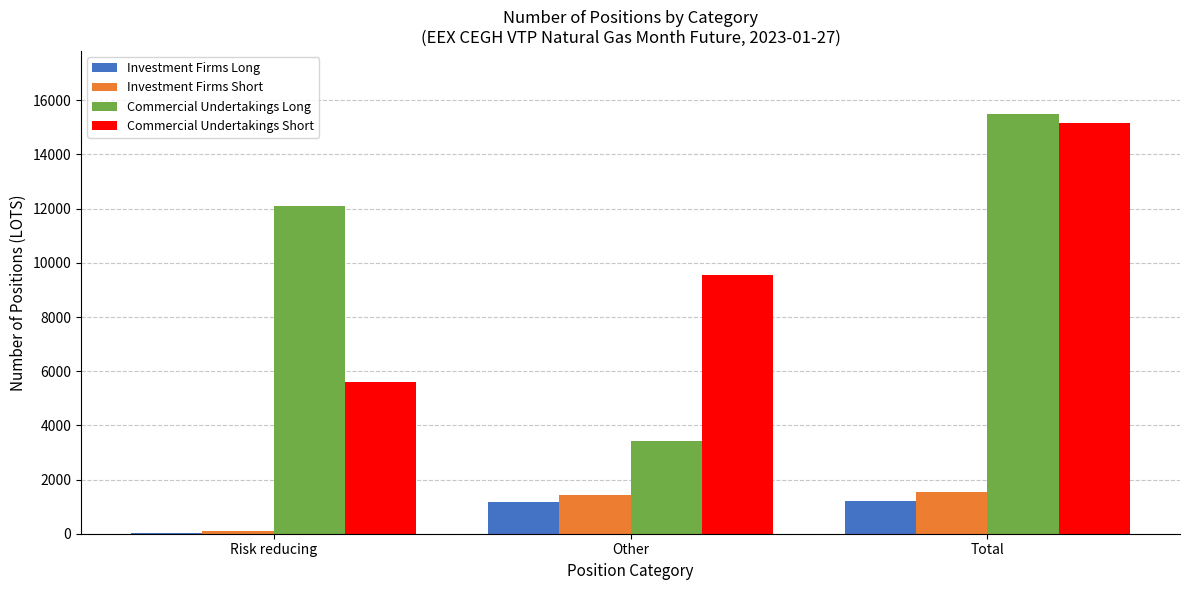

At which category is the sum across all series the highest?

Total